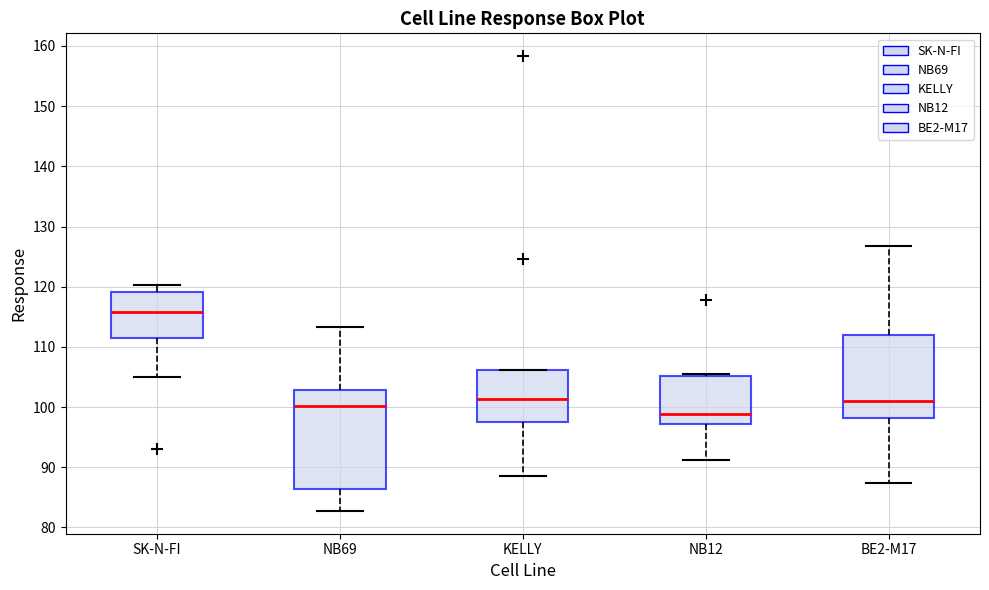

Reading left to right, read every box against the y-axis: the position of its median line, the range the box covers, and the ends of its whiskers. The values are not printed on the chart, so give them approximately, as read against the axis.

SK-N-FI: median 116, box 111 to 119, whiskers 105 to 120
NB69: median 100, box 86 to 103, whiskers 83 to 113
KELLY: median 101, box 98 to 106, whiskers 89 to 106
NB12: median 99, box 97 to 105, whiskers 91 to 105
BE2-M17: median 101, box 98 to 112, whiskers 87 to 127